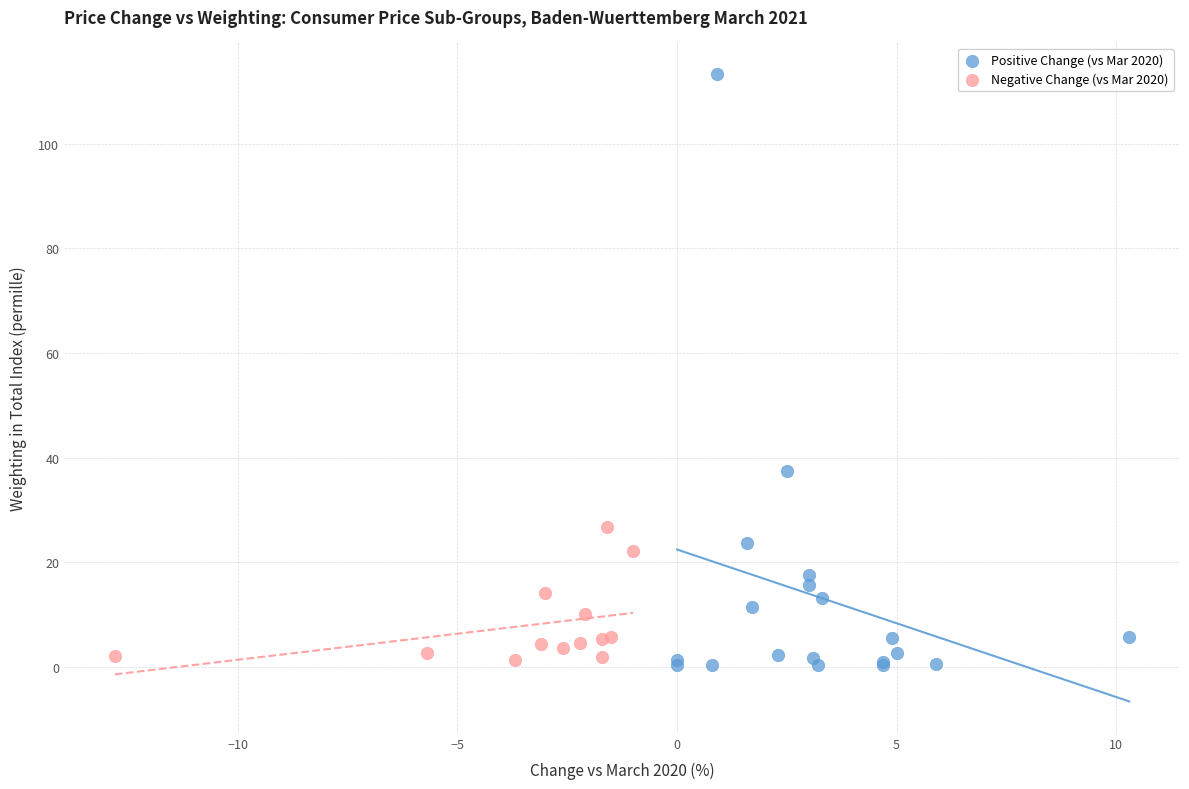

Which series has the widest spread of Y values?

Positive Change (vs Mar 2020)